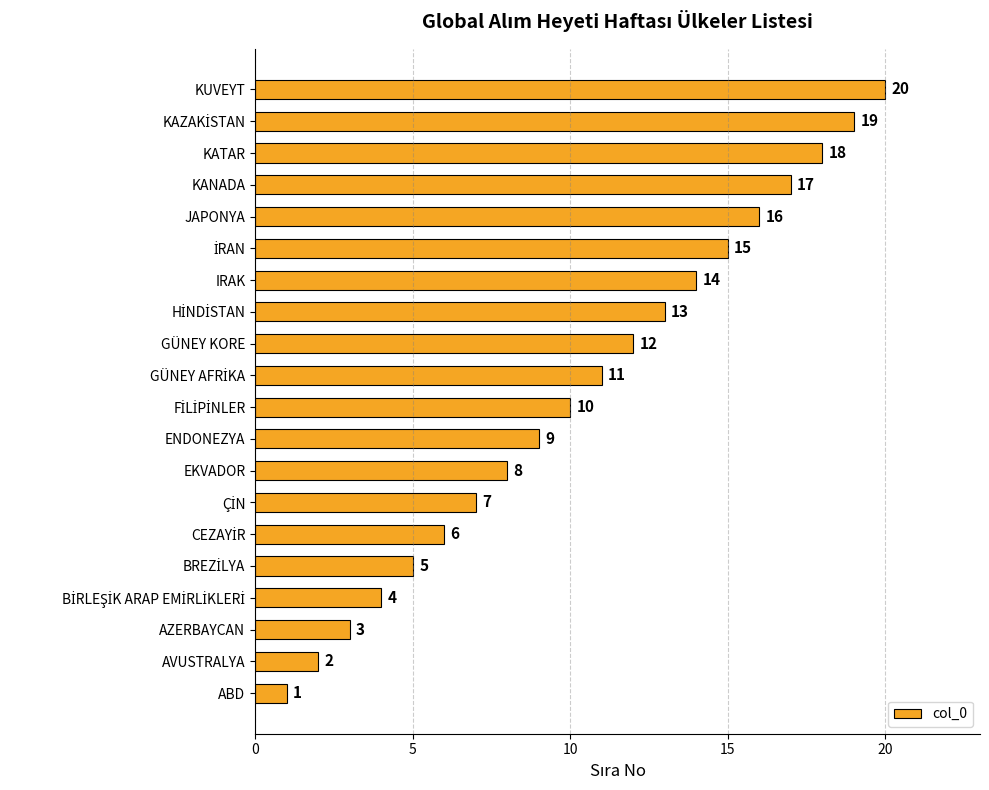

What is the change in value from AZERBAYCAN to JAPONYA?

+13